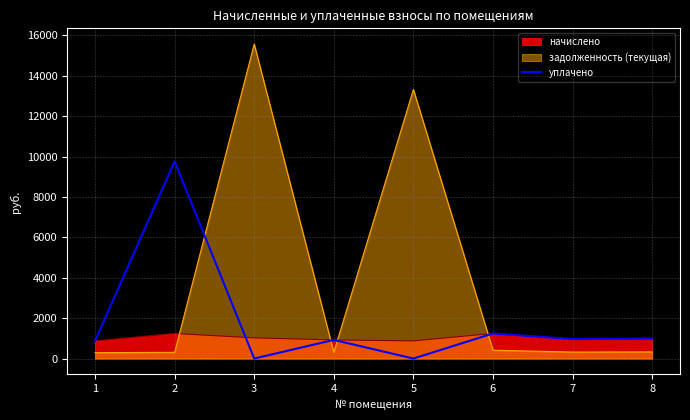

What is the highest value of the задолженность (текущая) series?

15575.3